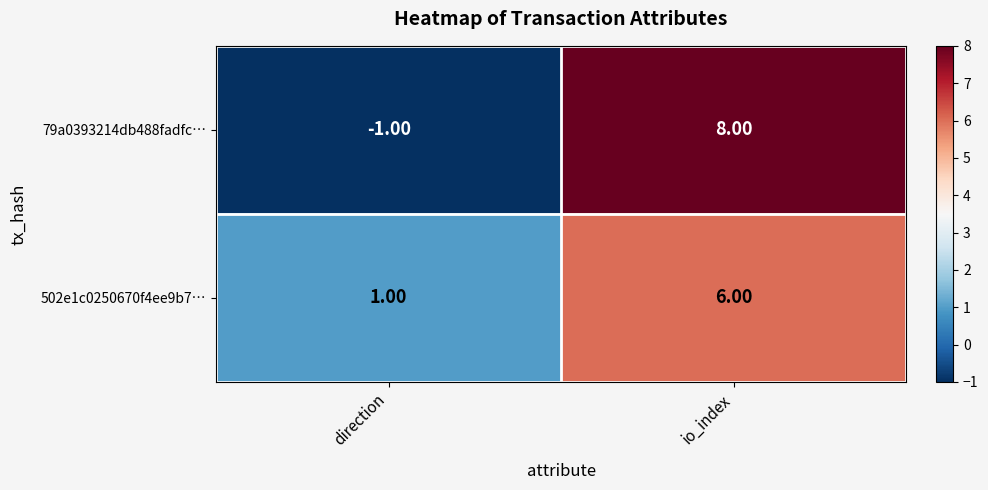

At which label is 79a0393214db488fadfc… closest to 3?

direction